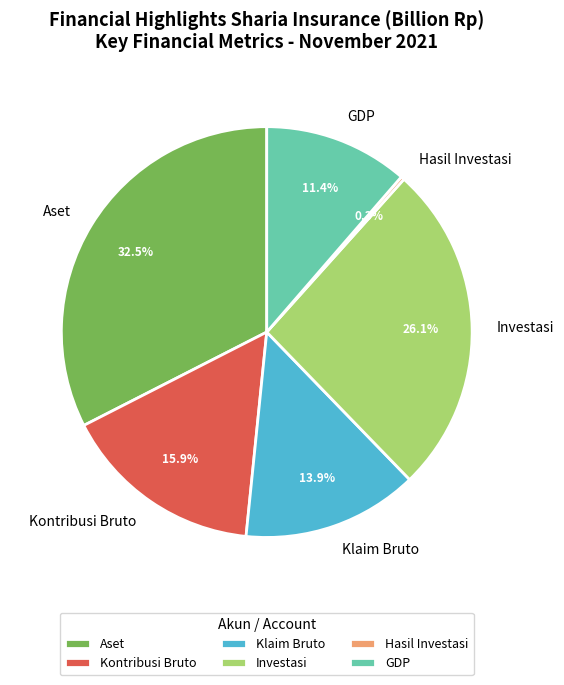

Is there a majority slice in this chart?

No